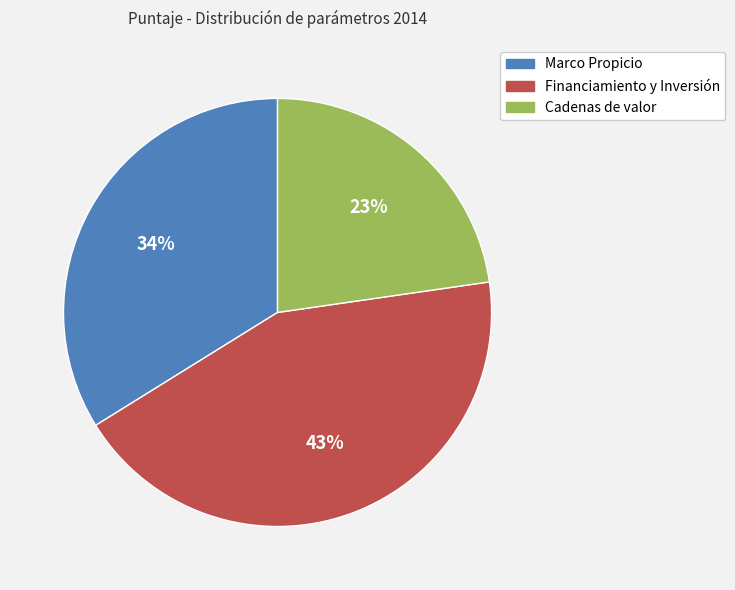

Is there any slice that represents more than half of the pie?

No